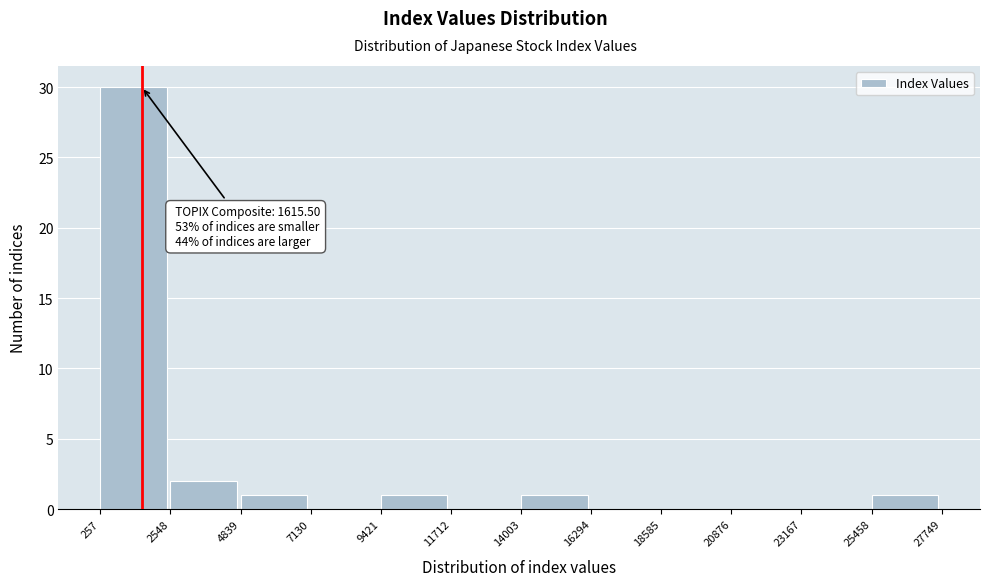

Over which range of the x-axis is the bar tallest?

257 to 2548